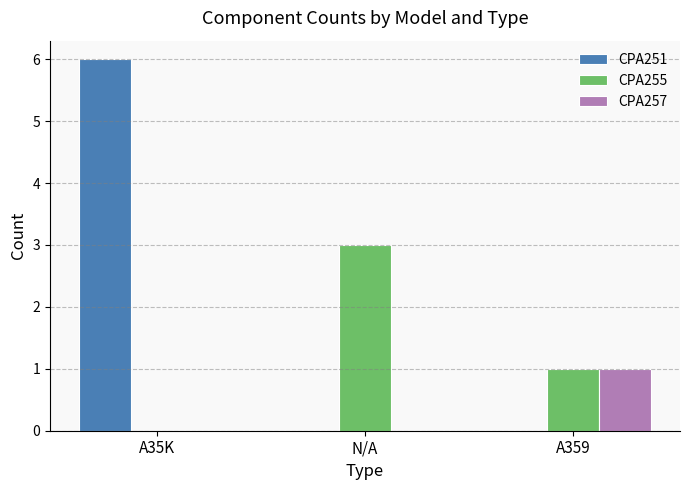

What are all the series names shown in the legend?

CPA251, CPA255, CPA257